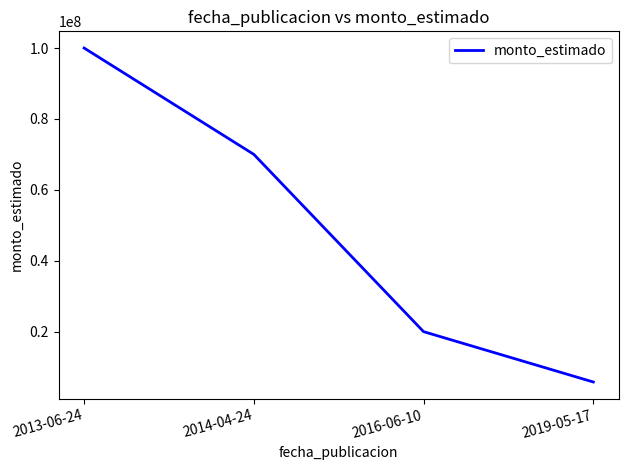

List the labels in order of value, smallest first.

2019-05-17, 2016-06-10, 2014-04-24, 2013-06-24